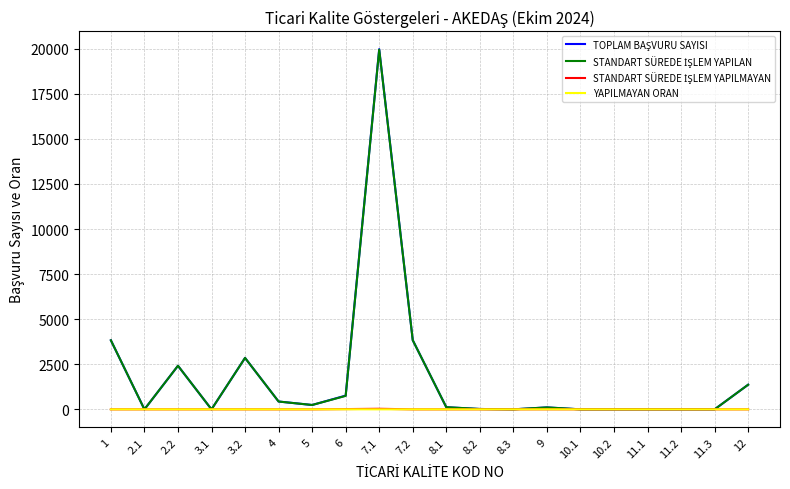

At which category is the sum across all series the highest?

7.1